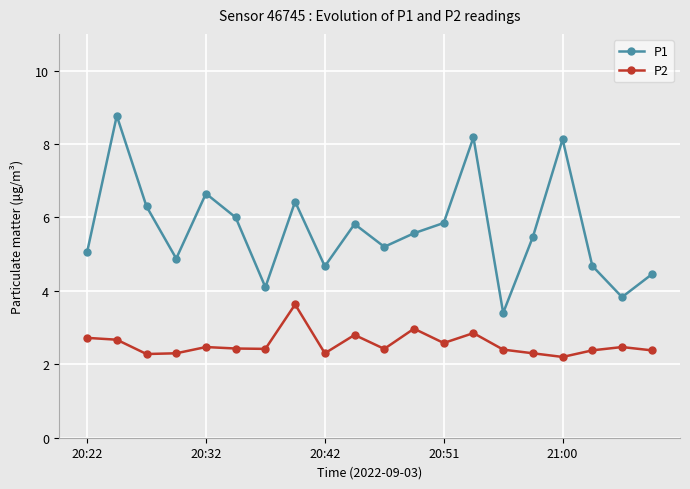

What is the sum of all P1 values?

113.4